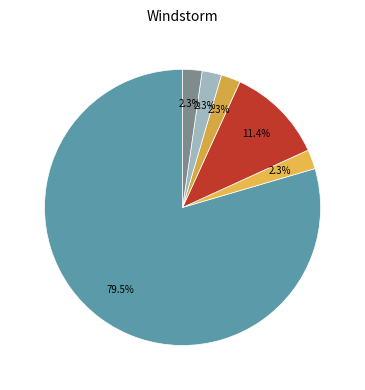

How many slices are in this pie chart?

6